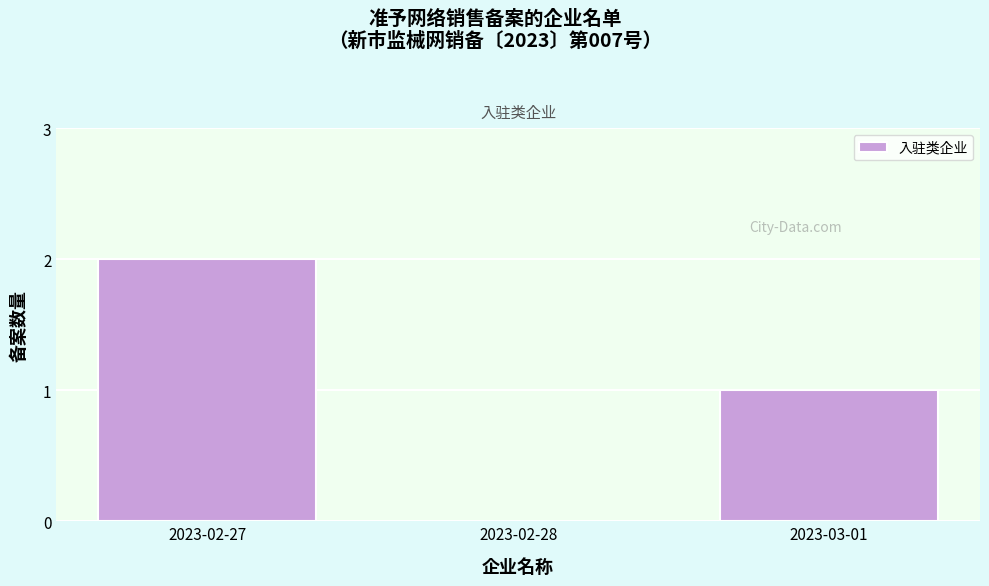

Reading left to right, what are all the values shown in this chart?

2023-02-27=2	2023-02-28=0	2023-03-01=1